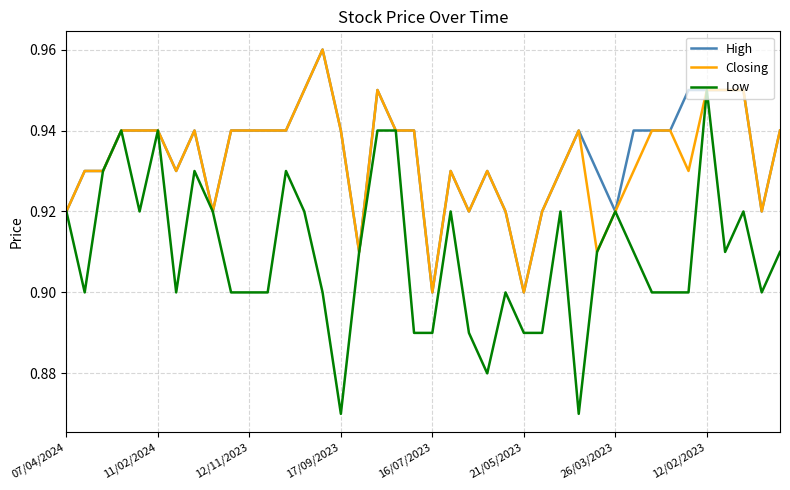

Which series has the widest spread of values?

Low